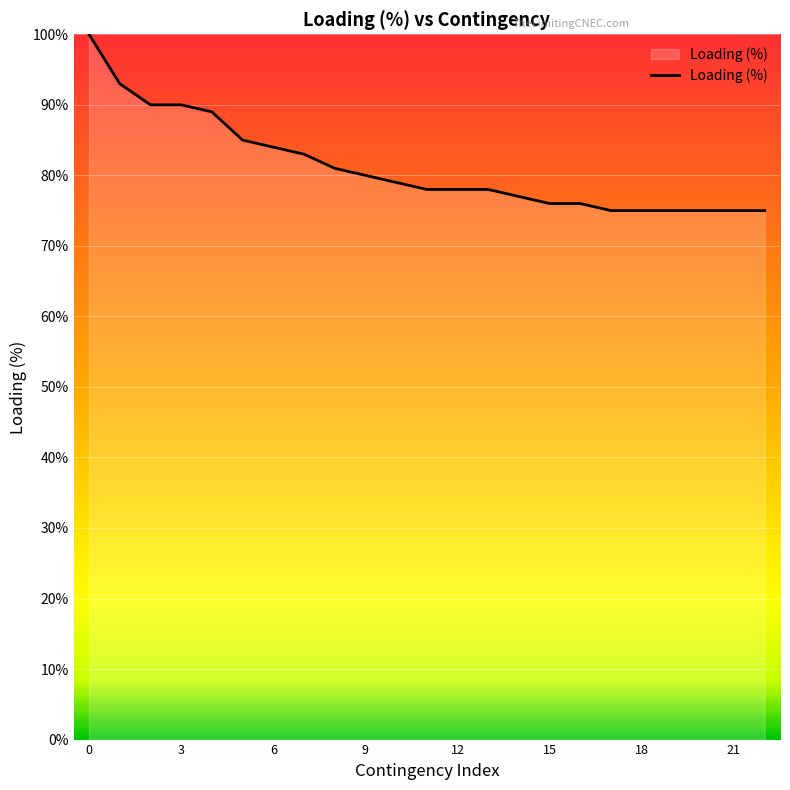

What is the greatest value displayed?

100